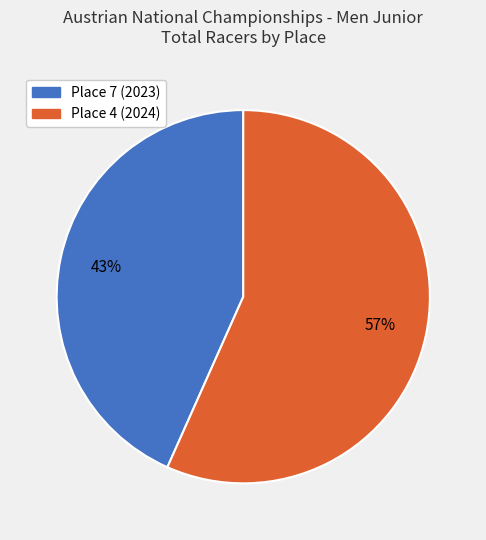

Combined, do Place 4 (2024) and Place 7 (2023) account for over 50%?

Yes